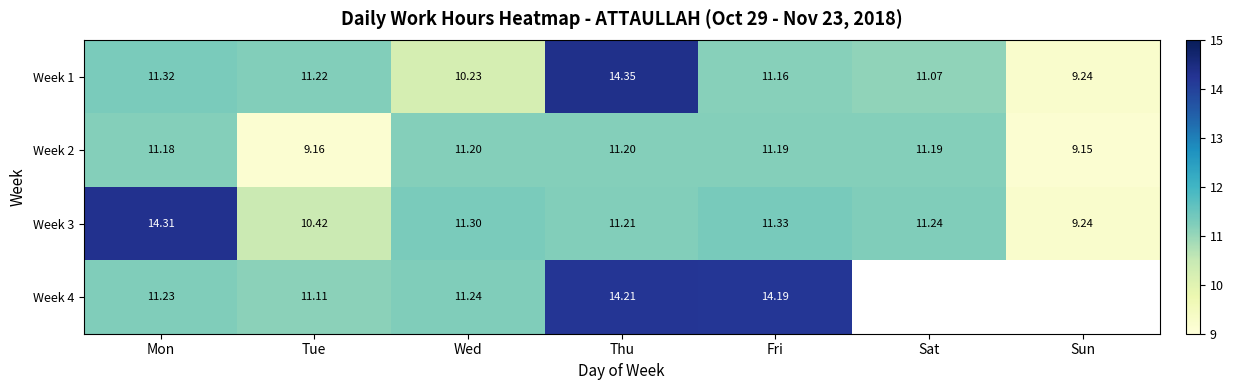

Read the Week 3 value at Sat.

11.2